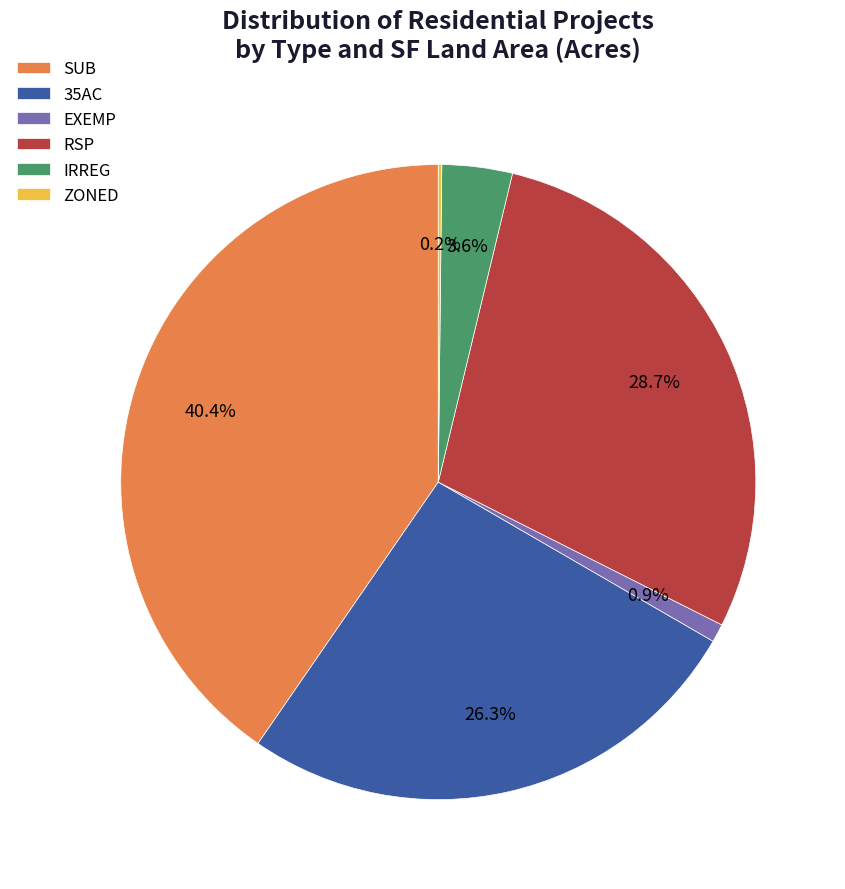

What portion of the pie excludes IRREG?

96.4%